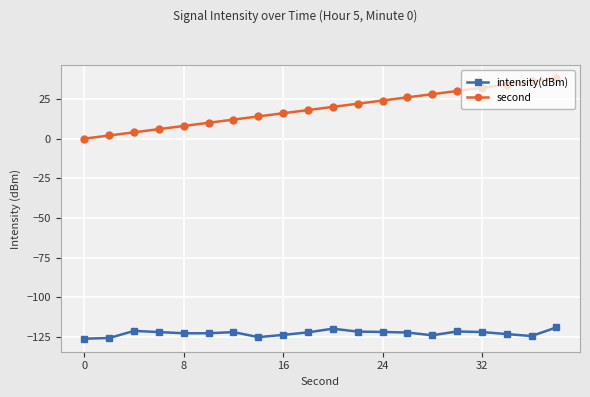

What is the maximum value shown in the chart?

38.0